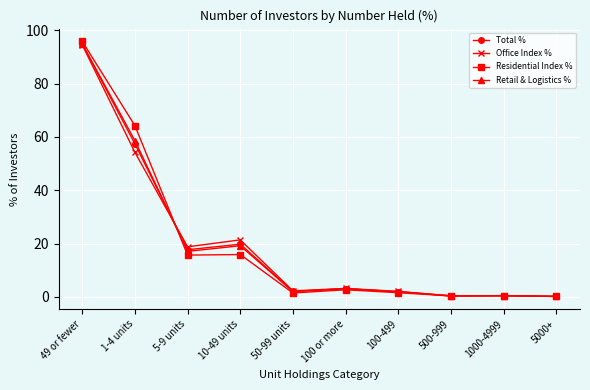

The value of Office Index % at 1-4 units is 34.3. True or false?

False